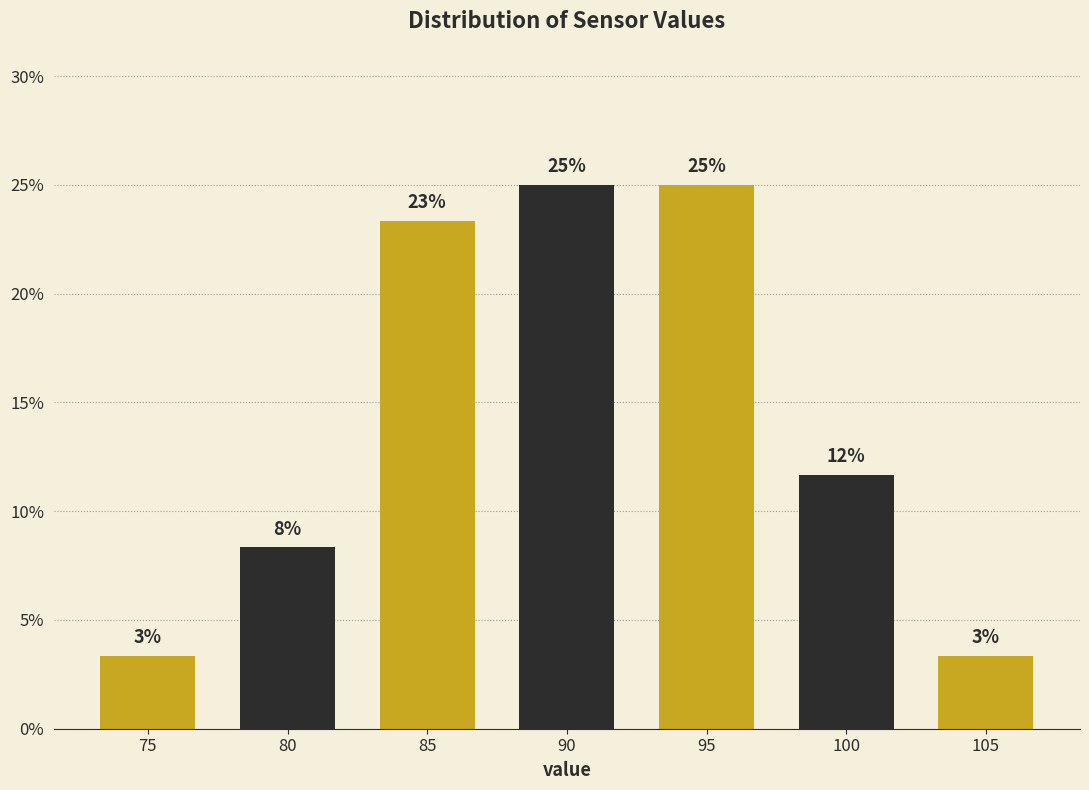

Does the chart contain any negative values?

No